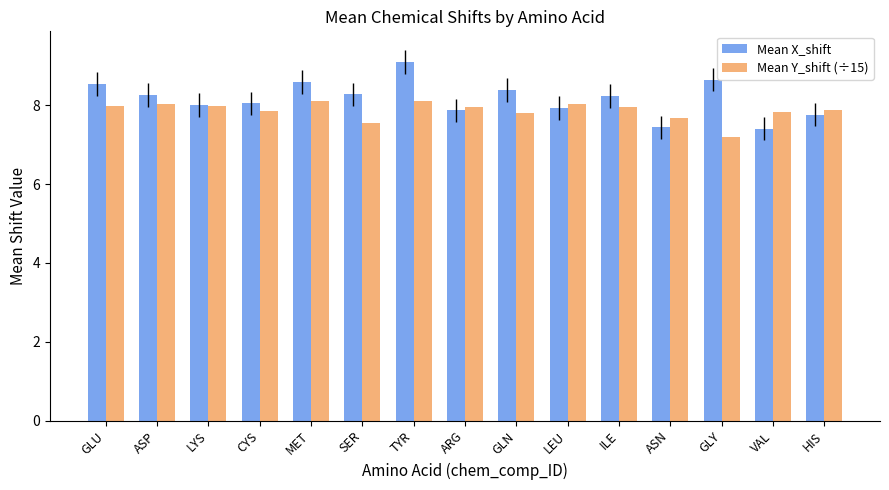

List the series in order of their overall mean, lowest first.

Mean Y_shift (÷15), Mean X_shift